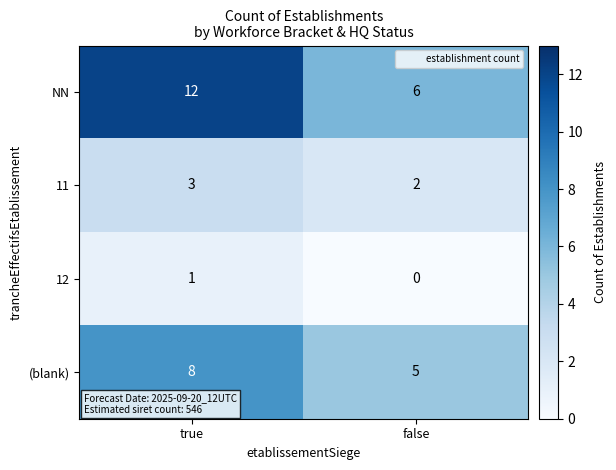

Reading left to right, what are all the values shown in this chart?

NN: 12	6
11: 3	2
12: 1	0
(blank): 8	5